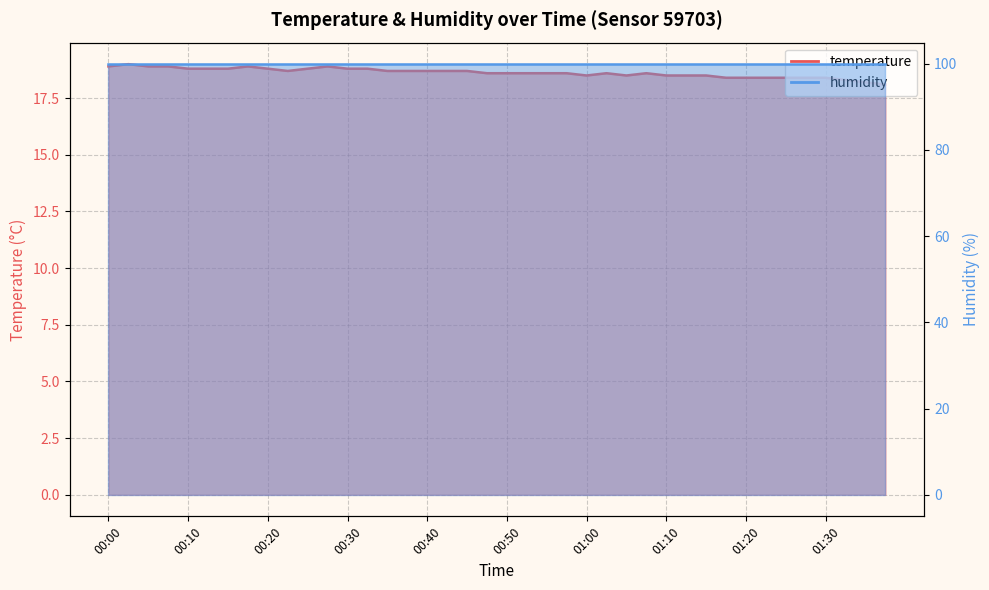

Where is the data nearest to the value 18?

01:37